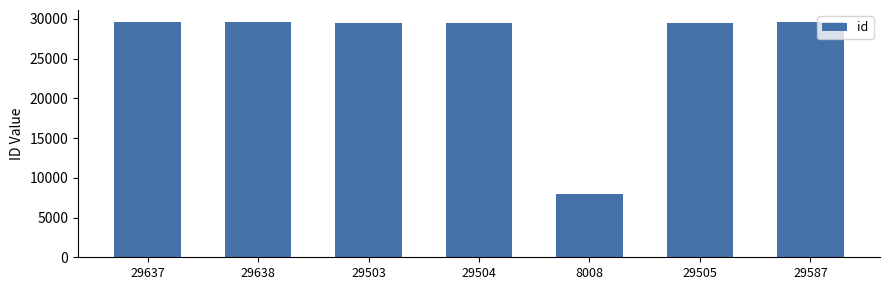

Which category has the lowest value across all series?

8008